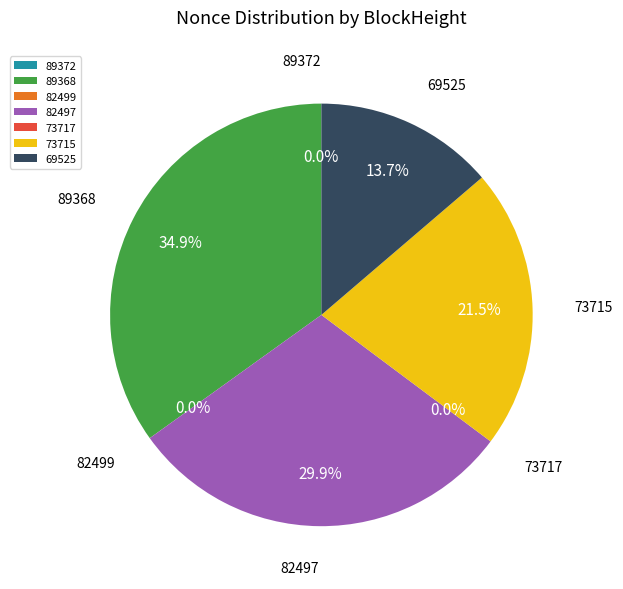

Which category has the biggest portion of the pie?

89368